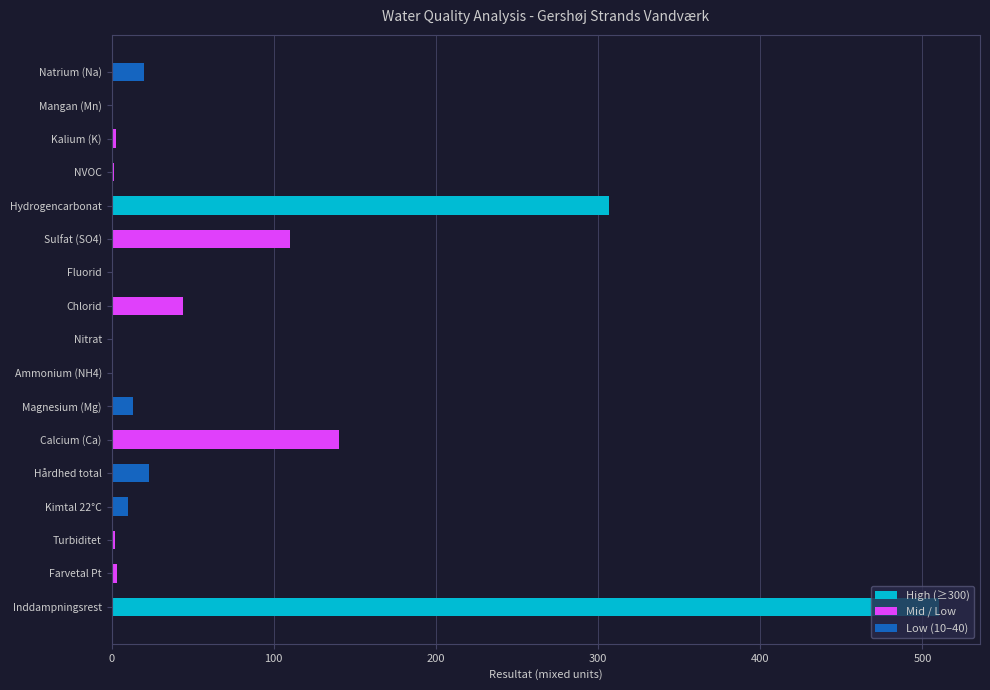

The value at Mangan (Mn) is 0.0. True or false?

True